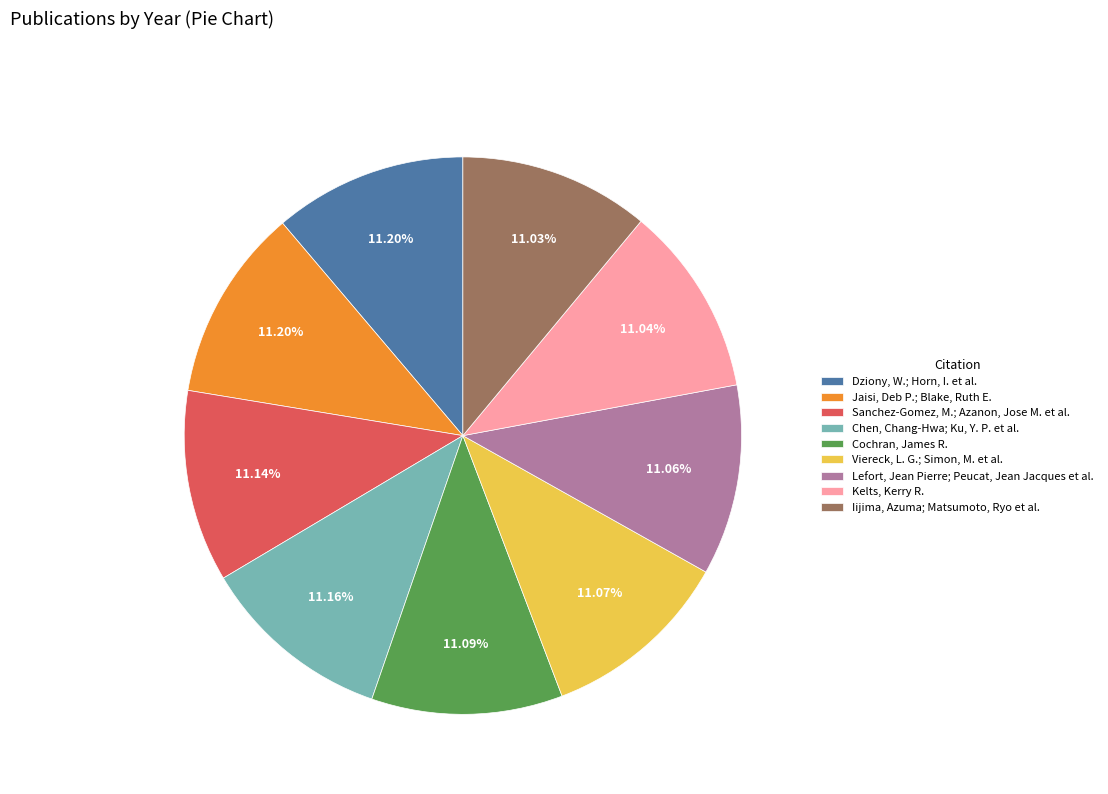

Does any single category account for the majority?

No